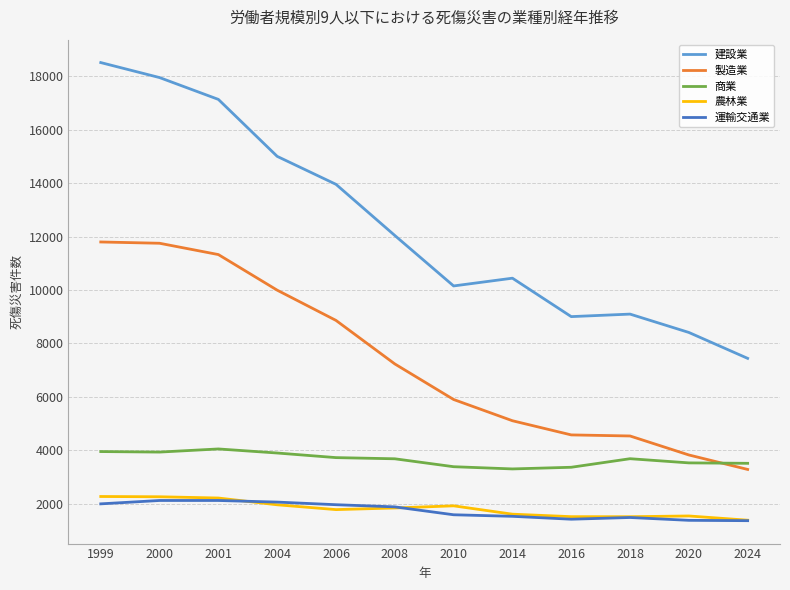

What is the difference between the 農林業 values at 2014 and 2024?

225